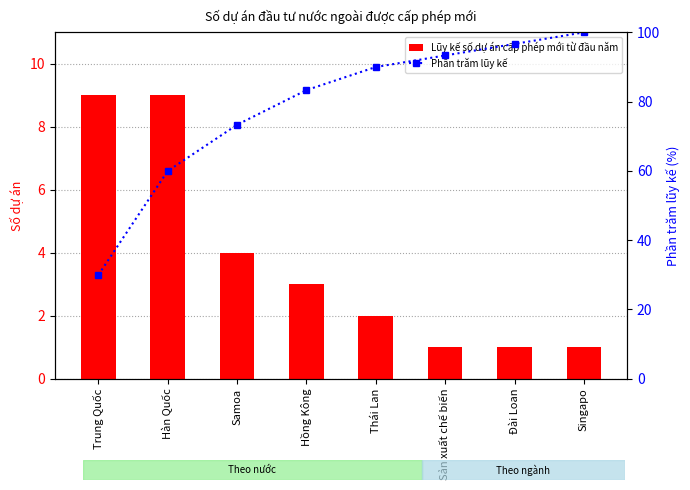

At which category does the chart reach its peak across all series?

Singapo